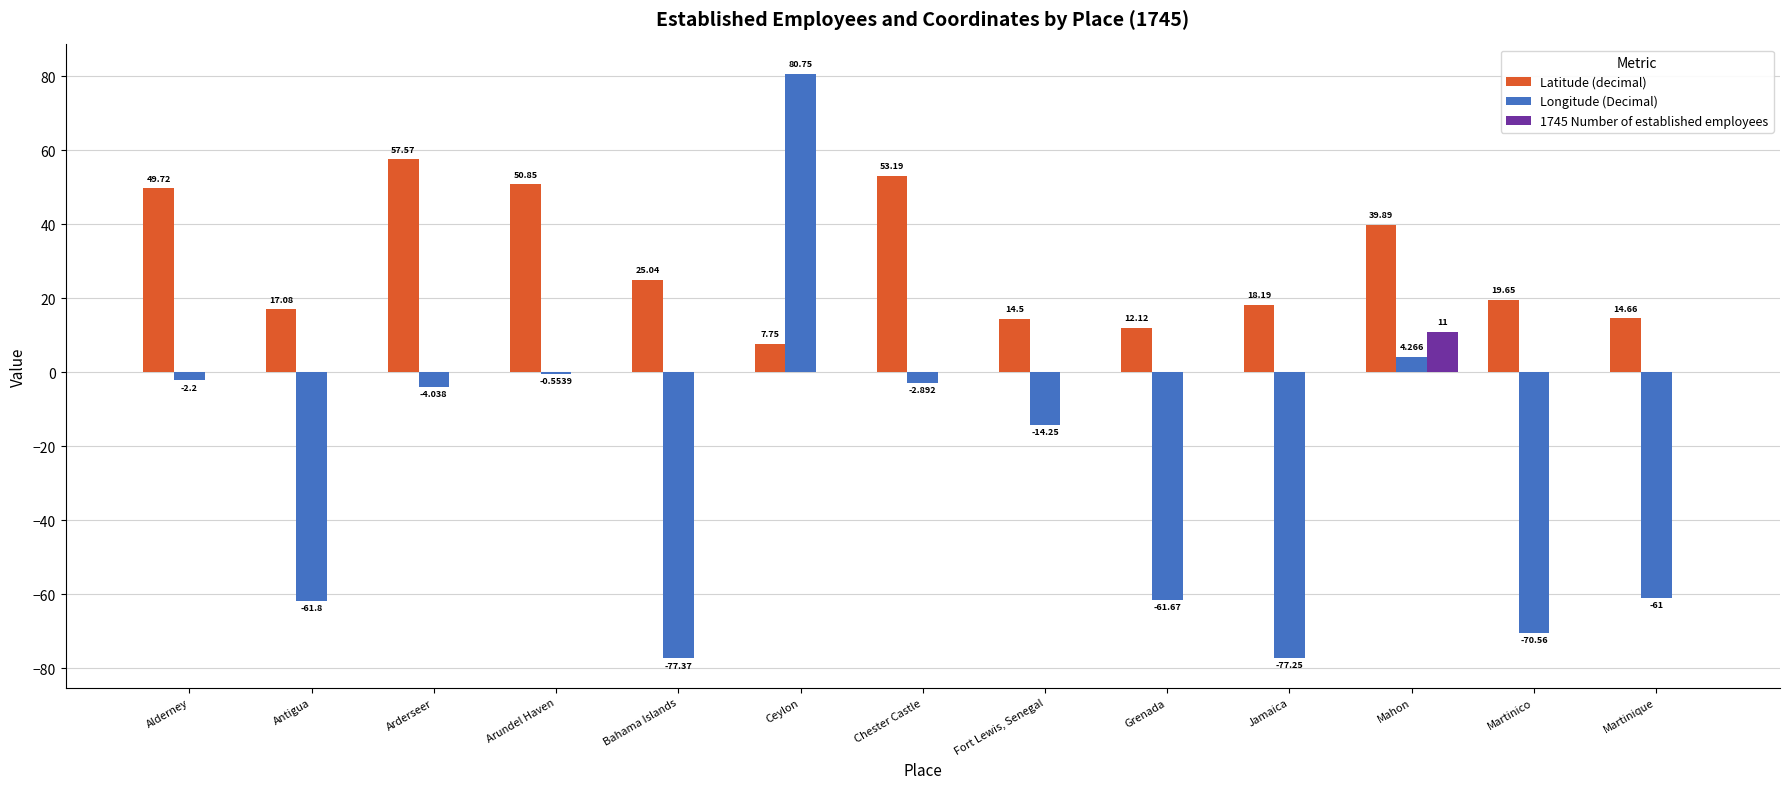

Which series has the largest total across all categories?

Latitude (decimal)